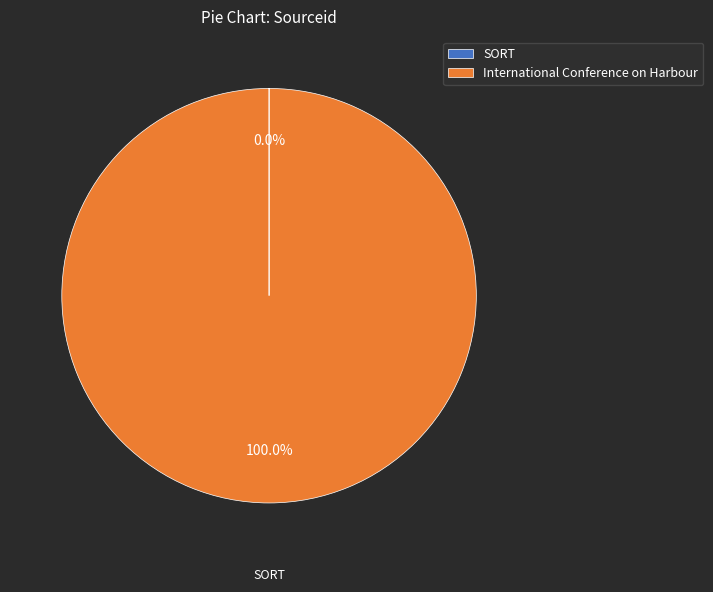

What is the largest slice in the pie chart?

International Conference on Harbour